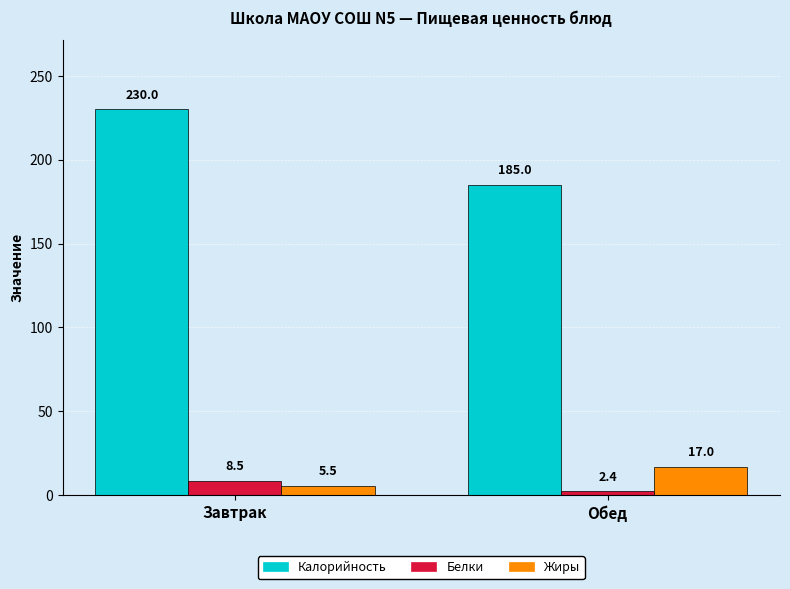

How many series are shown in this chart?

3